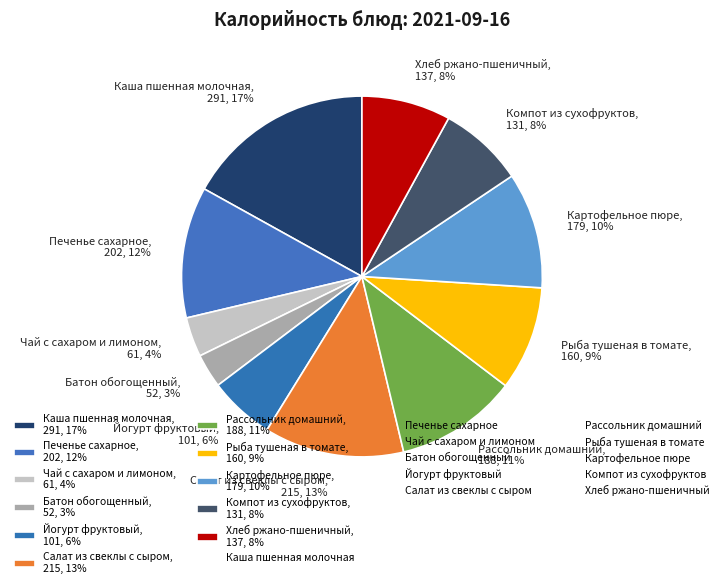

Between Картофельное пюре, 179, 10% and Батон обогощенный, 52, 3%, which is larger?

Картофельное пюре, 179, 10%